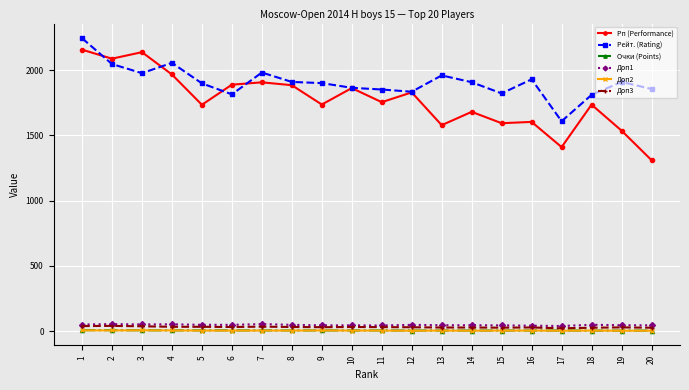

Which series has the largest total across all categories?

Рейт. (Rating)